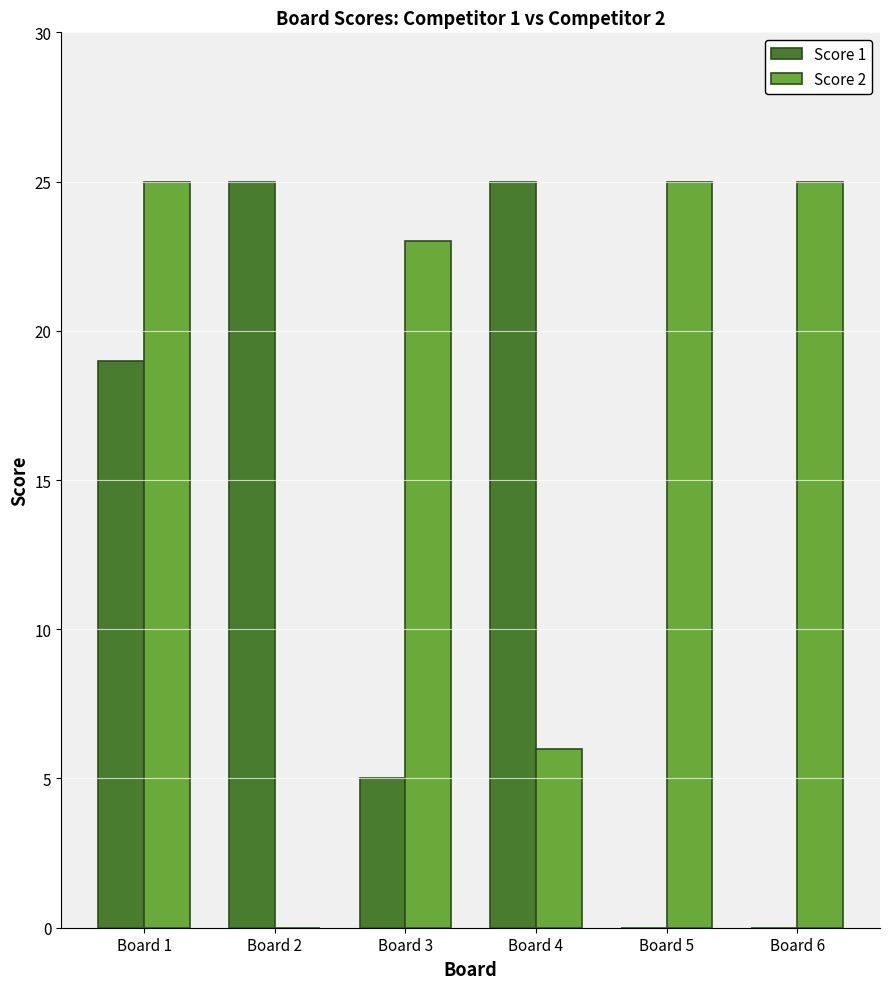

What are all the series names shown in the legend?

Score 1, Score 2